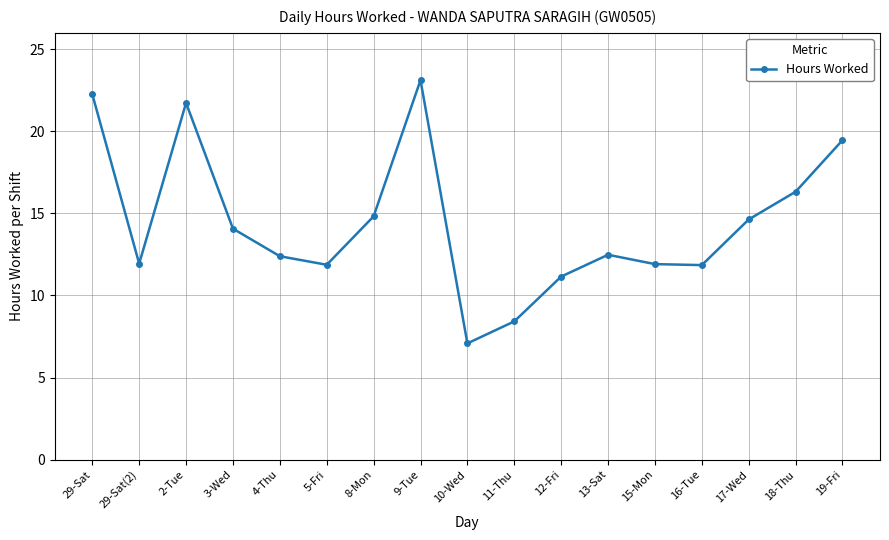

What is the change in value from 8-Mon to 11-Thu?

-6.4